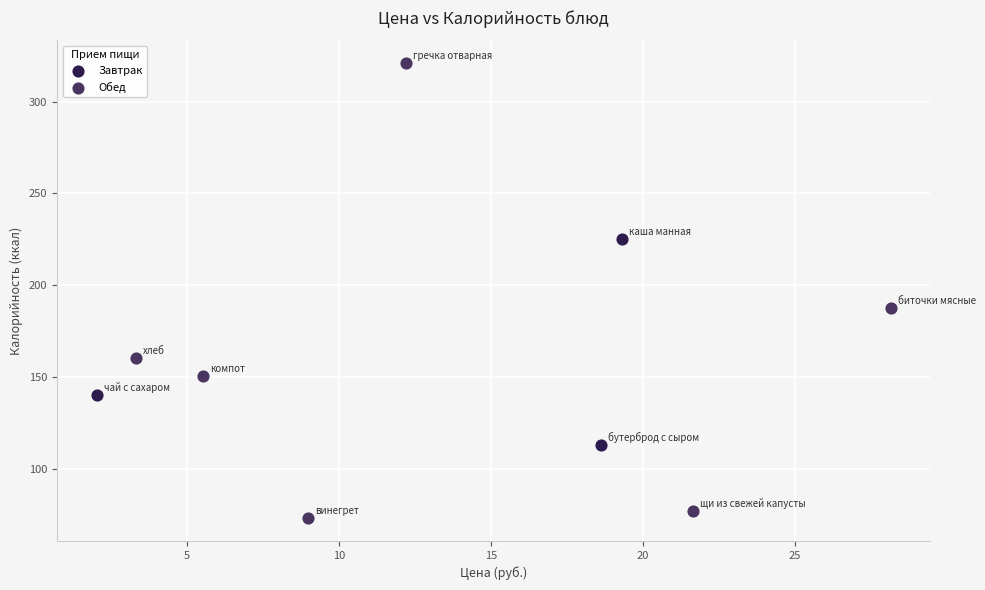

Which series reaches the minimum Y coordinate?

Обед